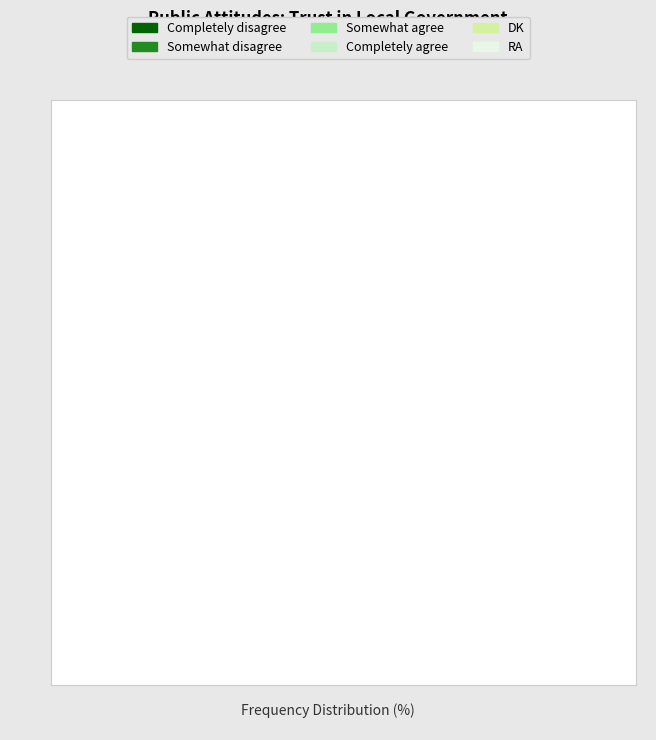

What percentage is the DK slice, to the nearest percent?

12%